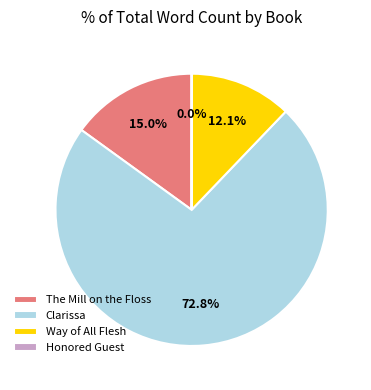

Is there a majority slice in this chart?

Yes